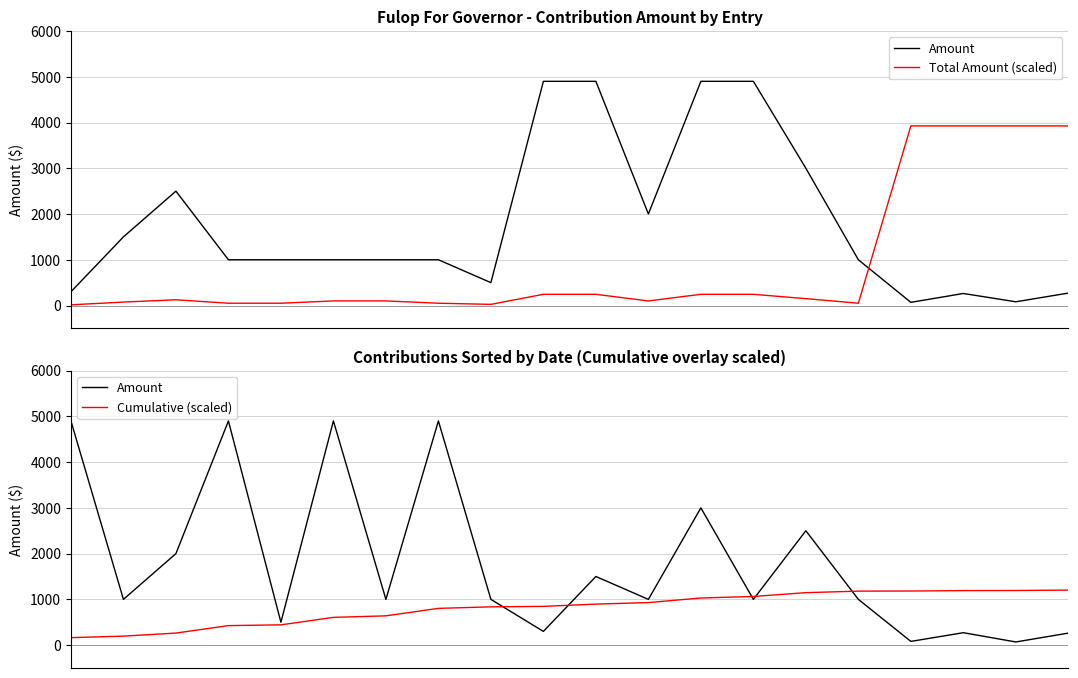

Reading left to right, what are all the values shown in this chart?

Amount: 4900.0	1000.0	2000.0	4900.0	500.0	4900.0	1000.0	4900.0	1000.0	300.0	1500.0	1000.0	3000.0	1000.0	2500.0	1000.0	81.3	271.5	69.1	262.8
Total Amount (scaled): 15.0	75.0	125.0	50.0	50.0	100.0	100.0	50.0	25.0	245.0	245.0	100.0	245.0	245.0	150.0	50.0	3925.3	3925.3	3925.3	3925.3
Cumulative (scaled): 163.3	196.7	263.3	426.7	443.3	606.7	640.0	803.3	836.7	846.7	896.7	930.0	1030.0	1063.3	1146.7	1180.0	1182.7	1191.8	1194.1	1202.8